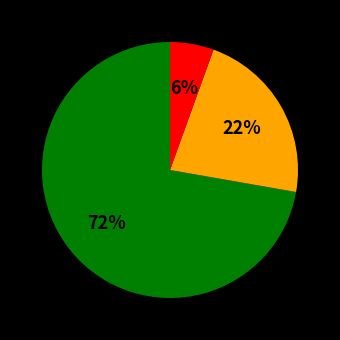

To the nearest percent, what is the average slice percentage?

33%